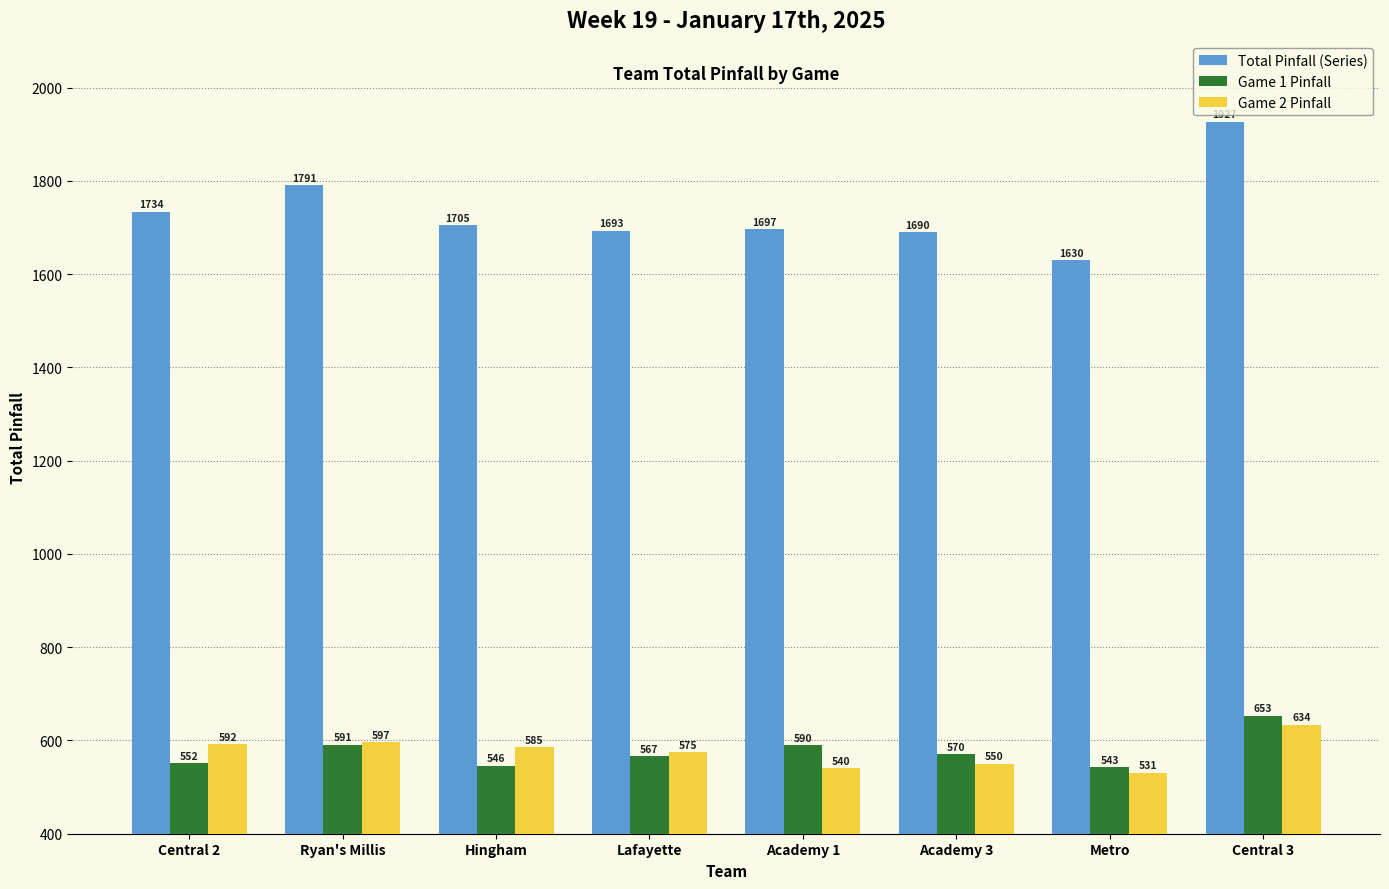

Count the number of categories in the chart.

8